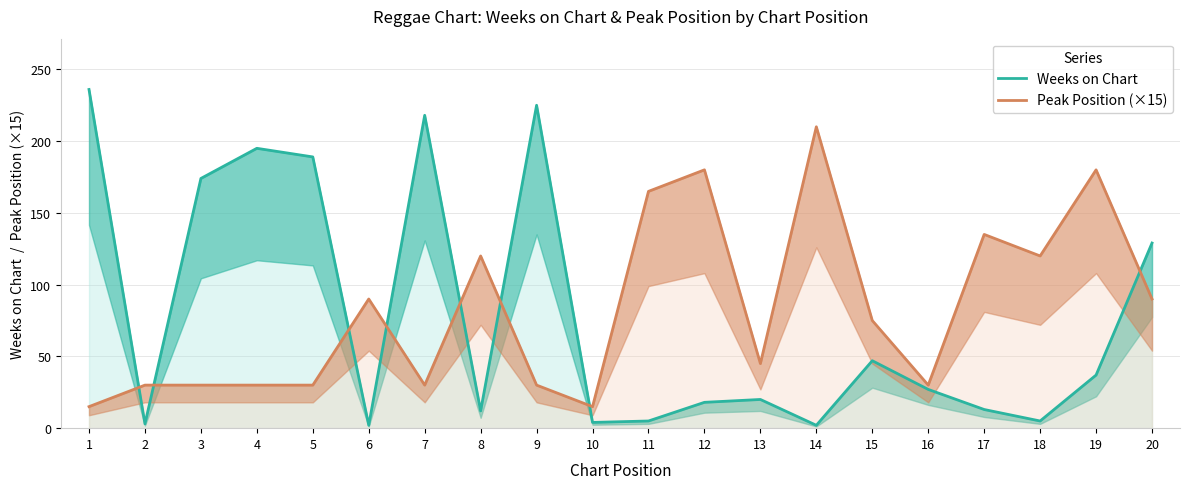

True or false: Weeks on Chart has a value of 4 at 14.

False